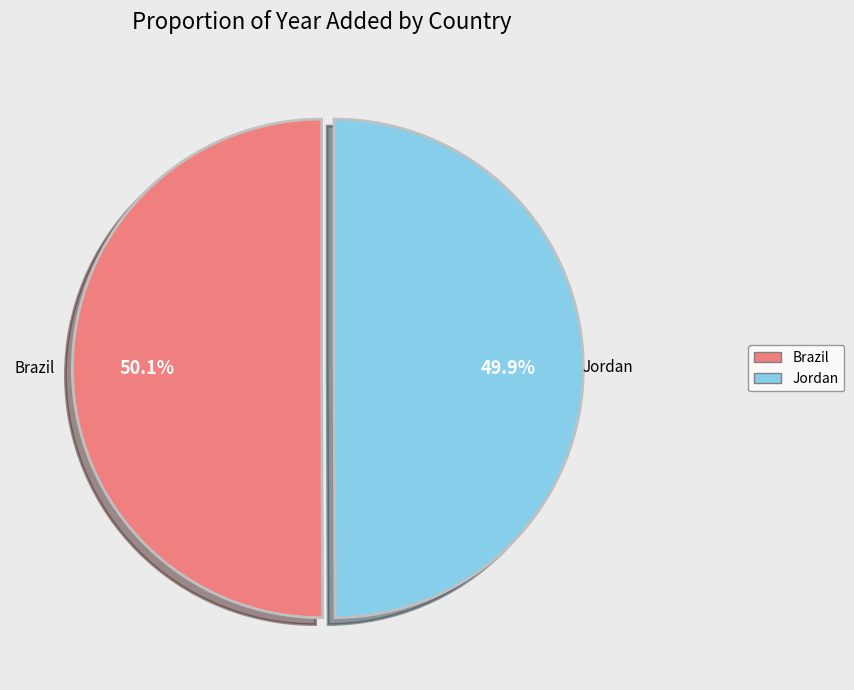

Does any single category account for the majority?

Yes